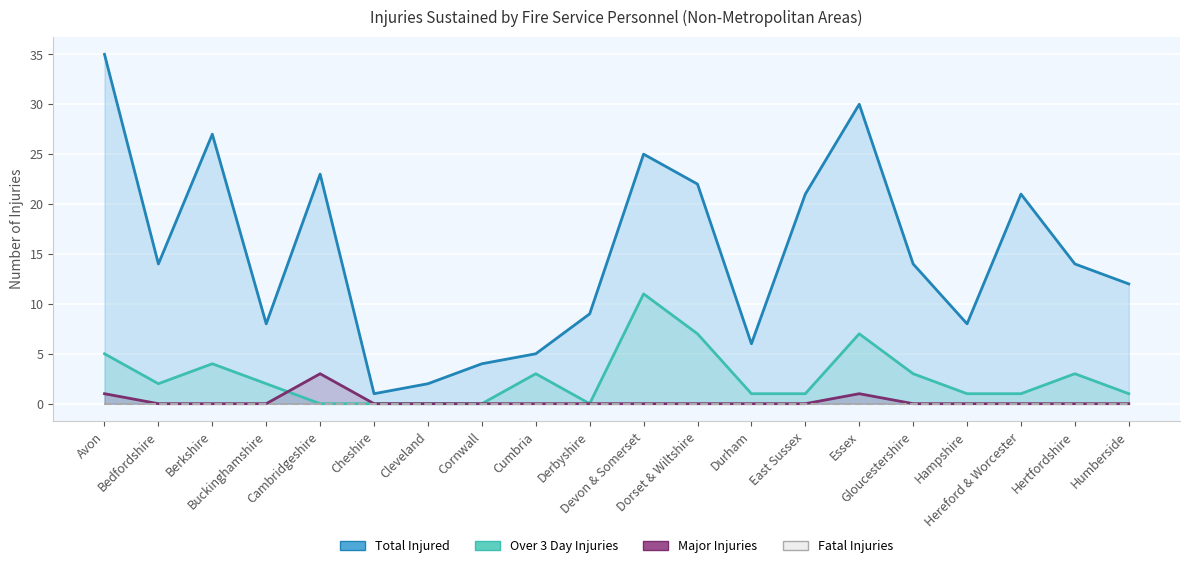

What is the greatest value displayed?

35